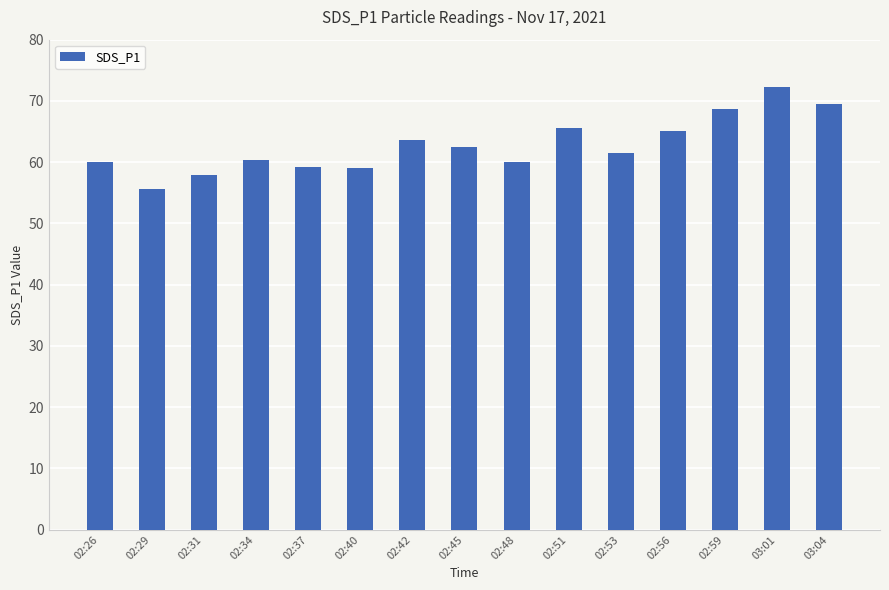

What is the value of the 3rd bar from the left?

58.0